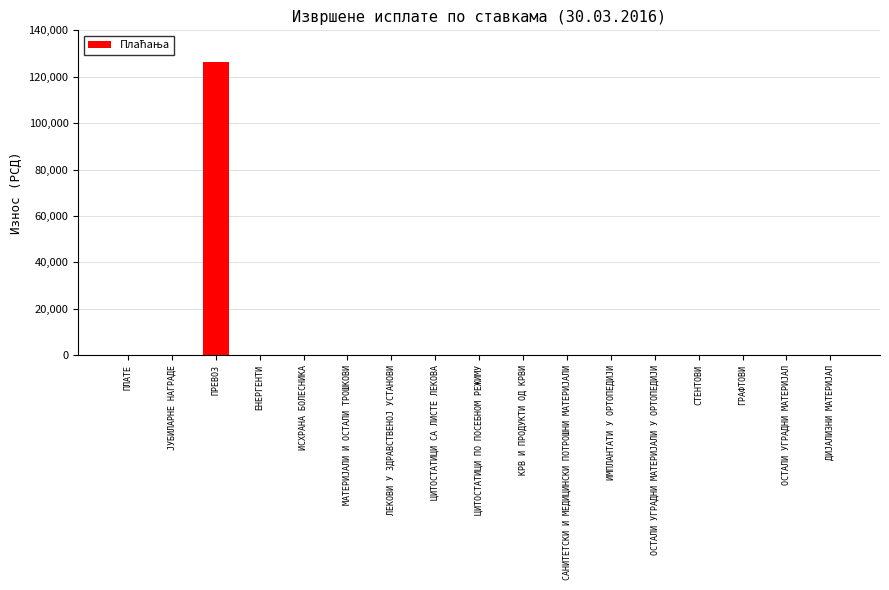

Between ПРЕВОЗ and САНИТЕТСКИ И МЕДИЦИНСКИ ПОТРОШНИ МАТЕРИЈАЛИ, which is larger?

ПРЕВОЗ